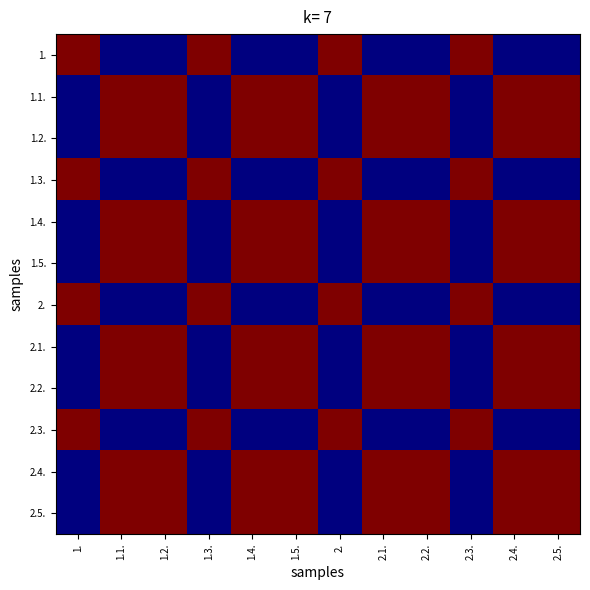

What is the spread (max minus min) of values at 1.5.?

1